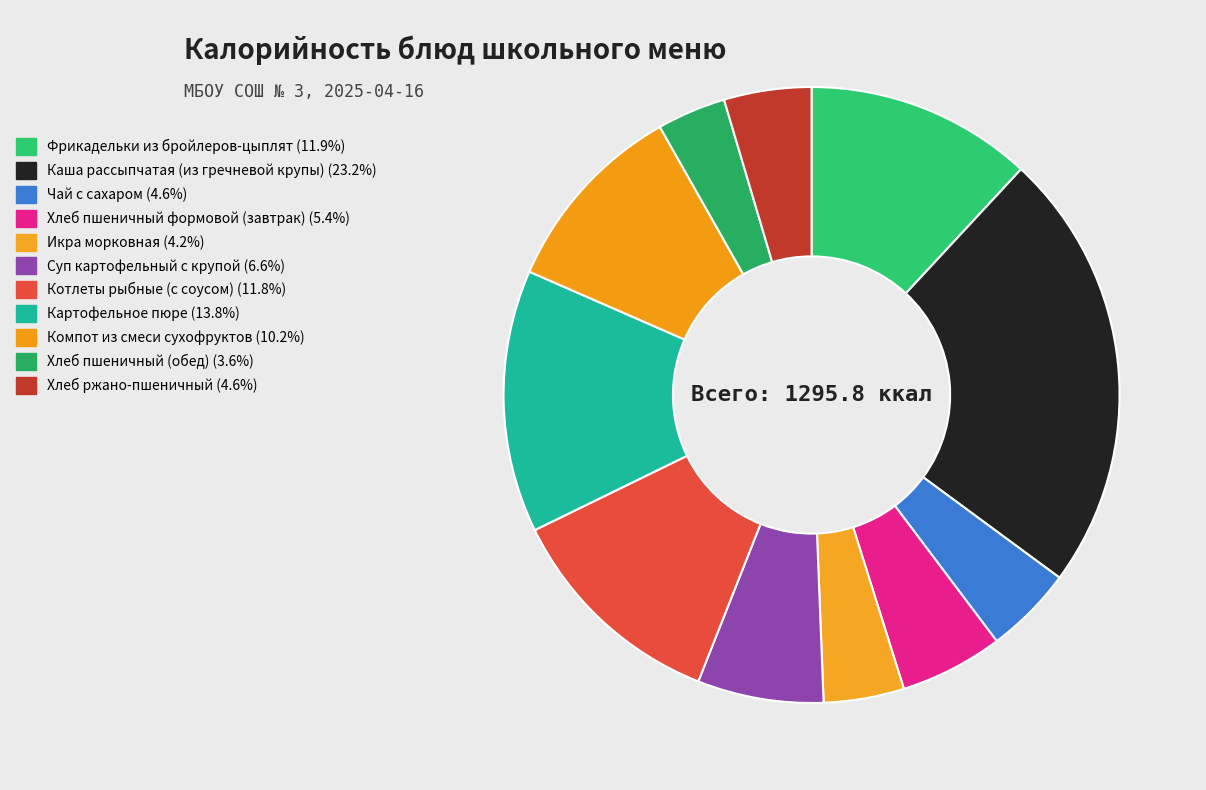

Is it true that Чай с сахаром is 5% of the pie?

True